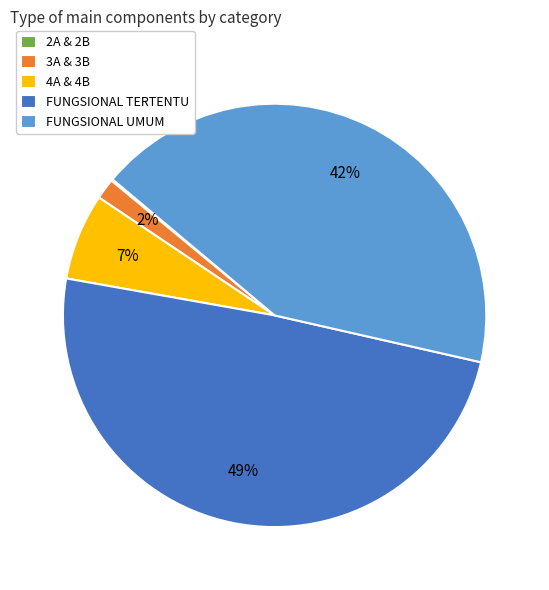

To the nearest percent, what is the average slice percentage?

20%